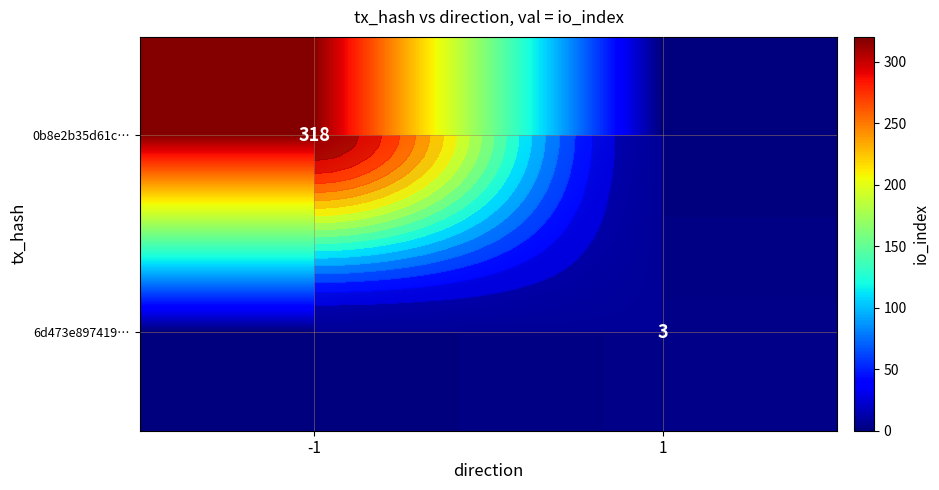

Is the value of 0b8e2b35d61c… at 1 greater than the value of 6d473e897419… at 1?

No